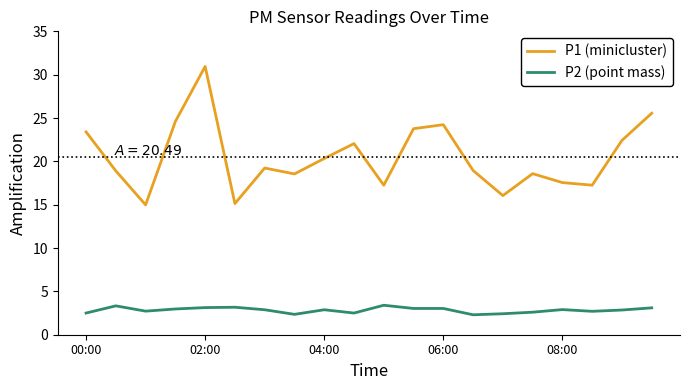

What is the maximum value for P2 (point mass)?

3.4